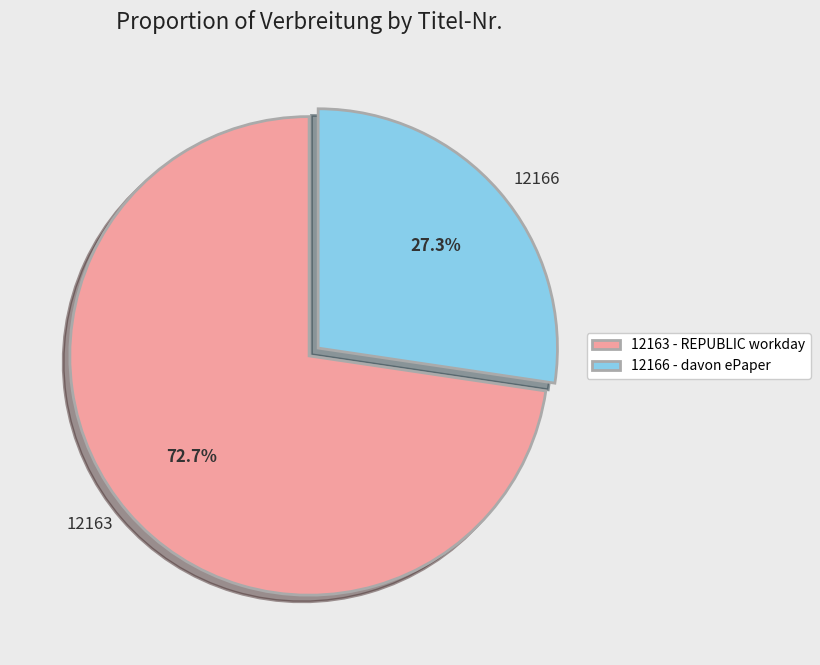

Which slice is the largest?

12163